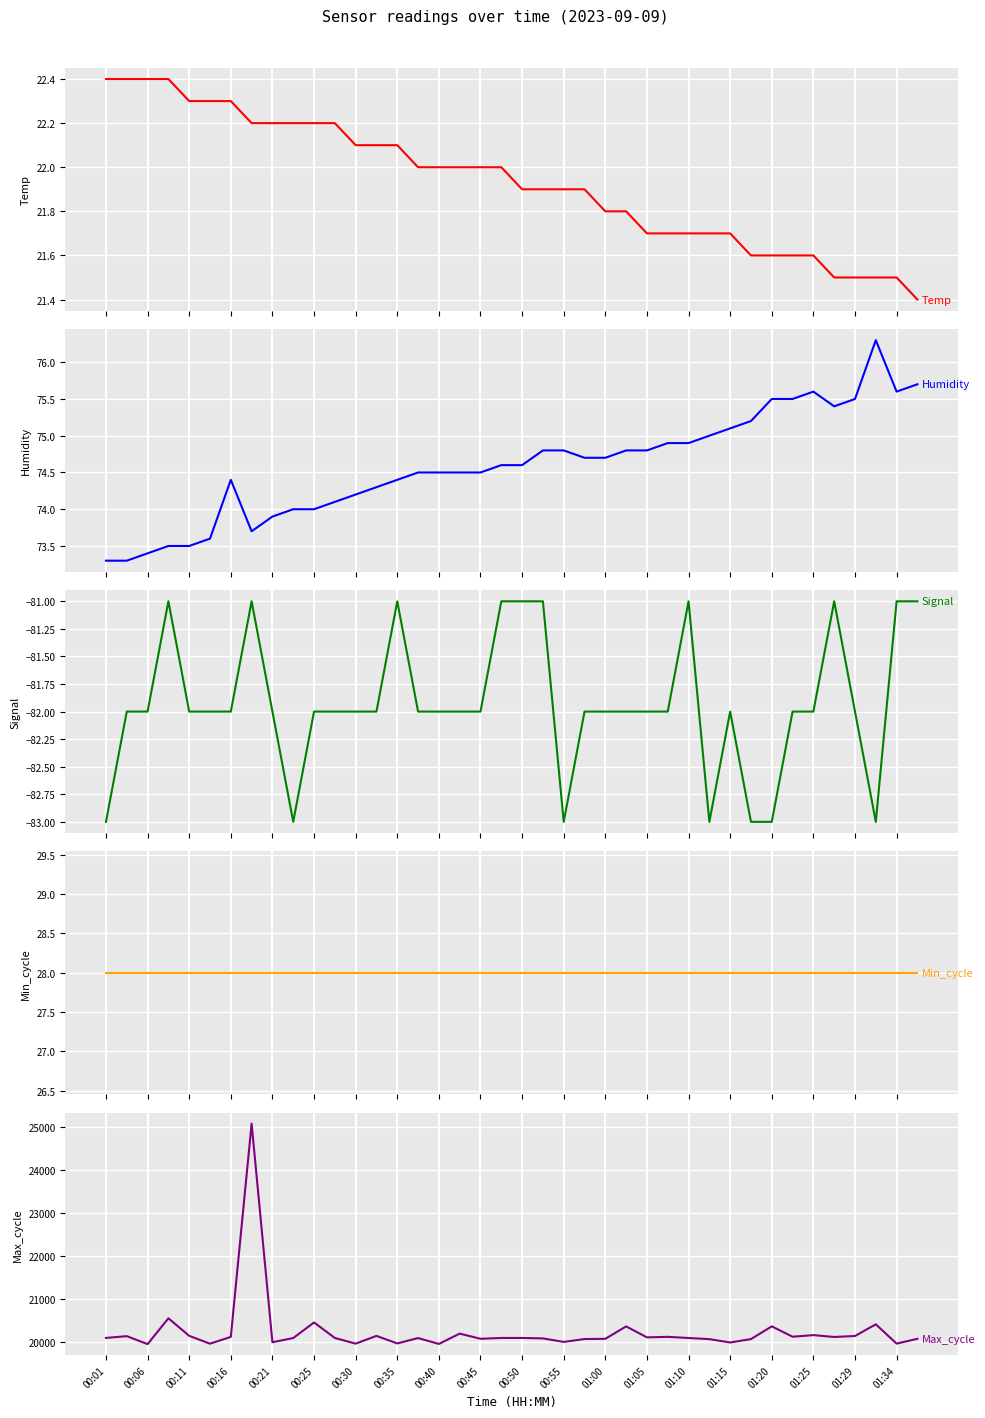

Reading left to right, transcribe all the data shown in this chart.

Temp: 22.4	22.4	22.4	22.4	22.3	22.3	22.3	22.2	22.2	22.2	22.2	22.2	22.1	22.1	22.1	22.0	22.0	22.0	22.0	22.0	21.9	21.9	21.9	21.9	21.8	21.8	21.7	21.7	21.7	21.7	21.7	21.6	21.6	21.6	21.6	21.5	21.5	21.5	21.5	21.4
Humidity: 73.3	73.3	73.4	73.5	73.5	73.6	74.4	73.7	73.9	74.0	74.0	74.1	74.2	74.3	74.4	74.5	74.5	74.5	74.5	74.6	74.6	74.8	74.8	74.7	74.7	74.8	74.8	74.9	74.9	75.0	75.1	75.2	75.5	75.5	75.6	75.4	75.5	76.3	75.6	75.7
Signal: -83.0	-82.0	-82.0	-81.0	-82.0	-82.0	-82.0	-81.0	-82.0	-83.0	-82.0	-82.0	-82.0	-82.0	-81.0	-82.0	-82.0	-82.0	-82.0	-81.0	-81.0	-81.0	-83.0	-82.0	-82.0	-82.0	-82.0	-82.0	-81.0	-83.0	-82.0	-83.0	-83.0	-82.0	-82.0	-81.0	-82.0	-83.0	-81.0	-81.0
Min_cycle: 28.0	28.0	28.0	28.0	28.0	28.0	28.0	28.0	28.0	28.0	28.0	28.0	28.0	28.0	28.0	28.0	28.0	28.0	28.0	28.0	28.0	28.0	28.0	28.0	28.0	28.0	28.0	28.0	28.0	28.0	28.0	28.0	28.0	28.0	28.0	28.0	28.0	28.0	28.0	28.0
Max_cycle: 20098.0	20139.0	19954.0	20554.0	20146.0	19964.0	20122.0	25074.0	19998.0	20095.0	20457.0	20097.0	19965.0	20145.0	19970.0	20095.0	19958.0	20198.0	20078.0	20097.0	20097.0	20087.0	20005.0	20072.0	20077.0	20366.0	20111.0	20123.0	20096.0	20070.0	19992.0	20071.0	20366.0	20126.0	20163.0	20120.0	20143.0	20414.0	19966.0	20078.0